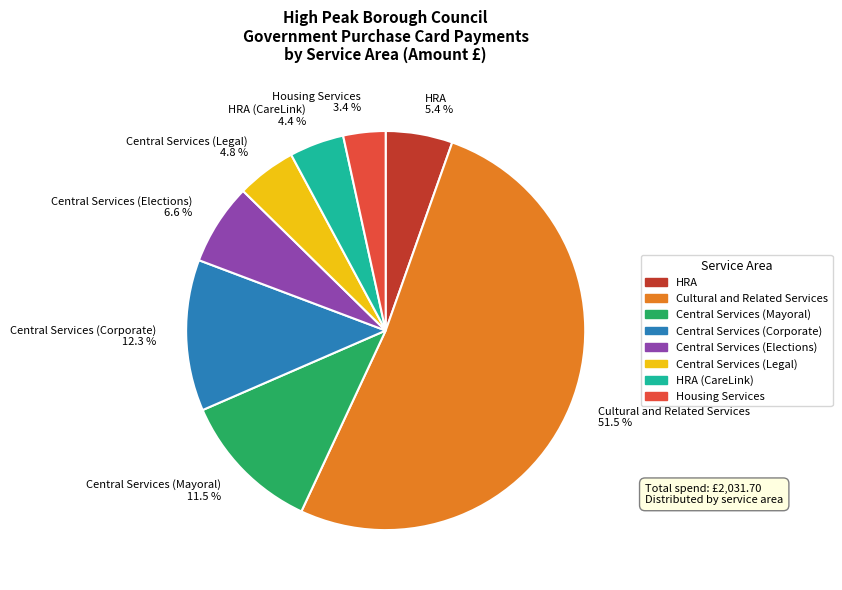

Which slice is the smallest?

Housing Services 3.4 %